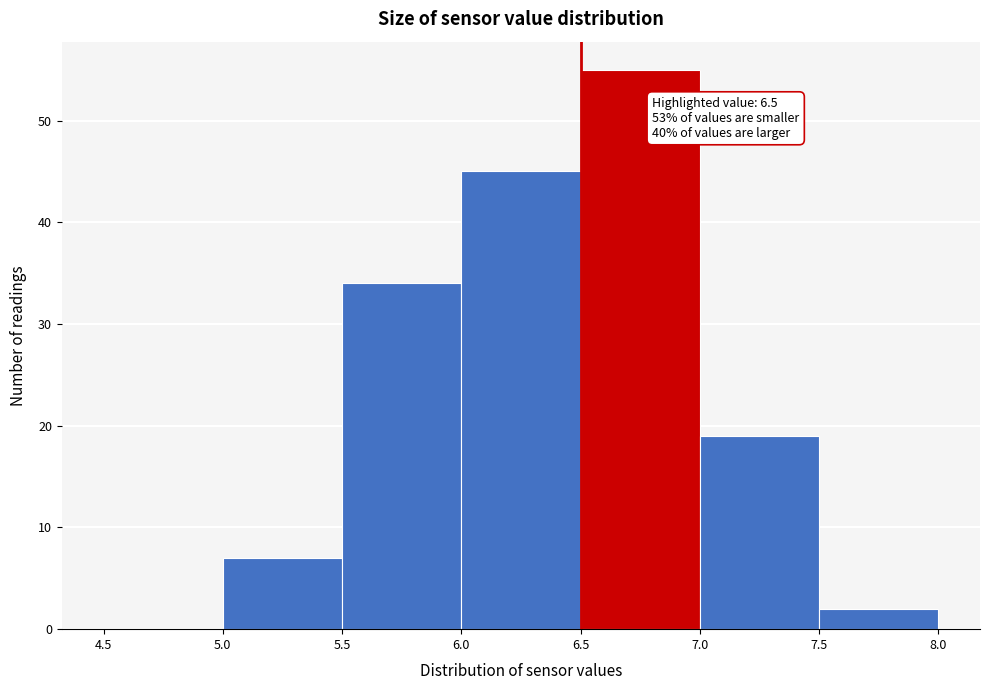

Which range on the x-axis has the tallest bar?

6.5 to 7.0